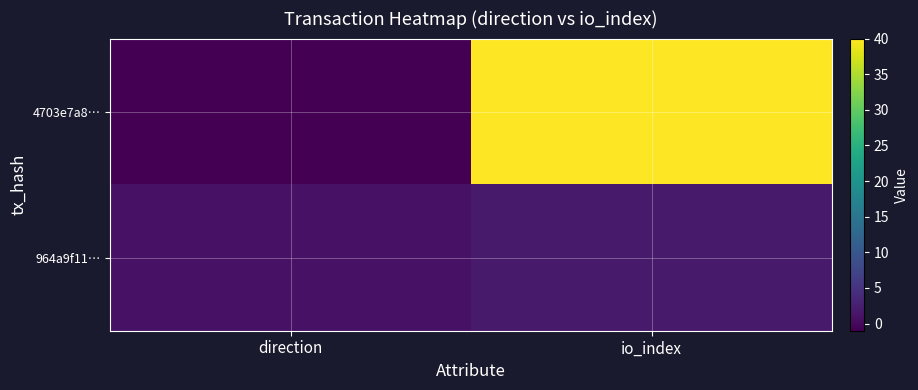

What is the difference between the highest and lowest values at io_index?

38